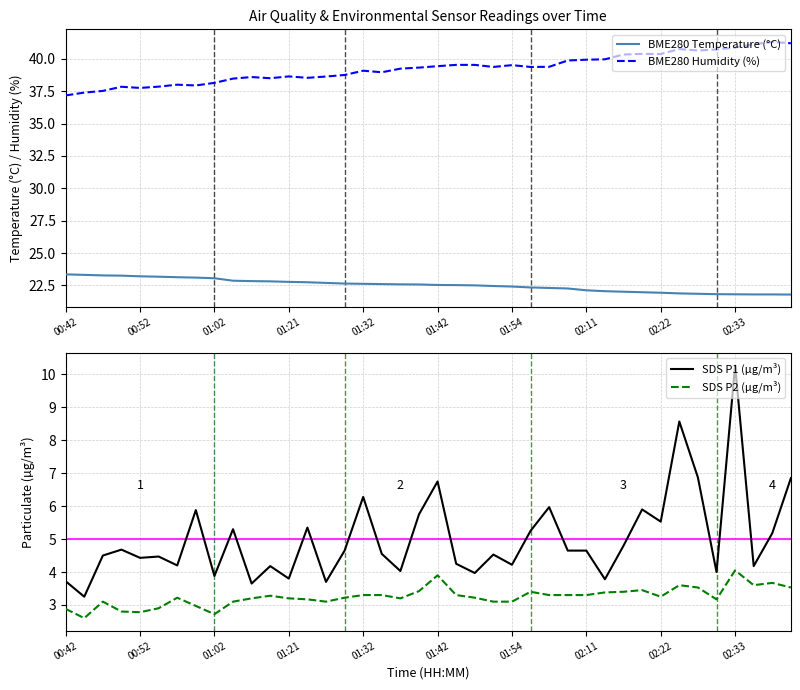

Reading right to left, list all the values displayed in this chart.

BME280 Temperature (°C): 21.8	21.8	21.8	21.8	21.8	21.9	21.9	21.9	22.0	22.0	22.1	22.1	22.3	22.3	22.3	22.4	22.4	22.5	22.5	22.5	22.6	22.6	22.6	22.6	22.6	22.7	22.7	22.8	22.8	22.8	22.9	23.1	23.1	23.1	23.2	23.2	23.2	23.3	23.3	23.4
BME280 Humidity (%): 41.2	41.3	41.1	40.9	40.7	40.6	40.8	40.4	40.4	40.3	40.0	39.9	39.9	39.4	39.4	39.5	39.4	39.5	39.5	39.4	39.3	39.2	39.0	39.1	38.8	38.6	38.5	38.6	38.5	38.6	38.5	38.1	37.9	38.0	37.9	37.8	37.8	37.5	37.4	37.2
SDS P1 (µg/m³): 6.8	5.2	4.2	10.3	4.0	6.9	8.6	5.5	5.9	4.8	3.8	4.7	4.7	6.0	5.2	4.2	4.5	4.0	4.2	6.8	5.8	4.0	4.5	6.3	4.7	3.7	5.3	3.8	4.2	3.6	5.3	3.9	5.9	4.2	4.5	4.4	4.7	4.5	3.2	3.7
SDS P2 (µg/m³): 3.5	3.7	3.6	4.0	3.2	3.5	3.6	3.2	3.5	3.4	3.4	3.3	3.3	3.3	3.4	3.1	3.1	3.2	3.3	3.9	3.4	3.2	3.3	3.3	3.2	3.1	3.2	3.2	3.3	3.2	3.1	2.7	3.0	3.2	2.9	2.8	2.8	3.1	2.6	2.9